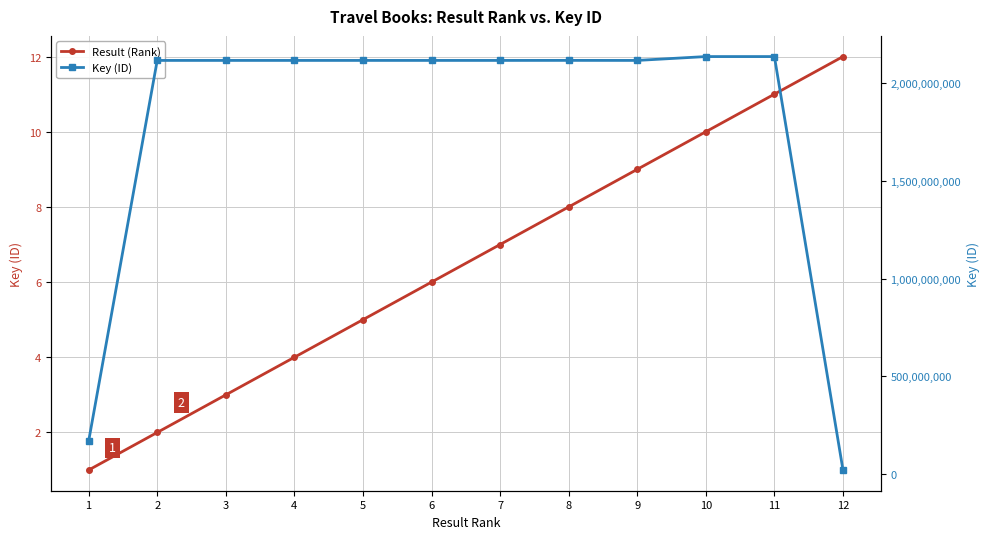

Count the number of categories in the chart.

12